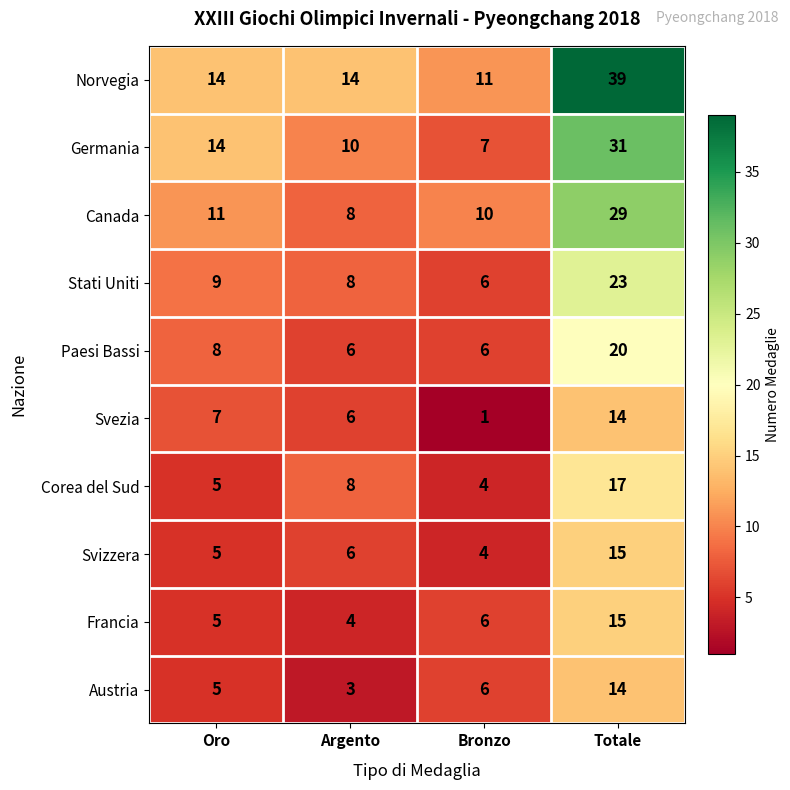

What value does the Norvegia series have at Bronzo?

11